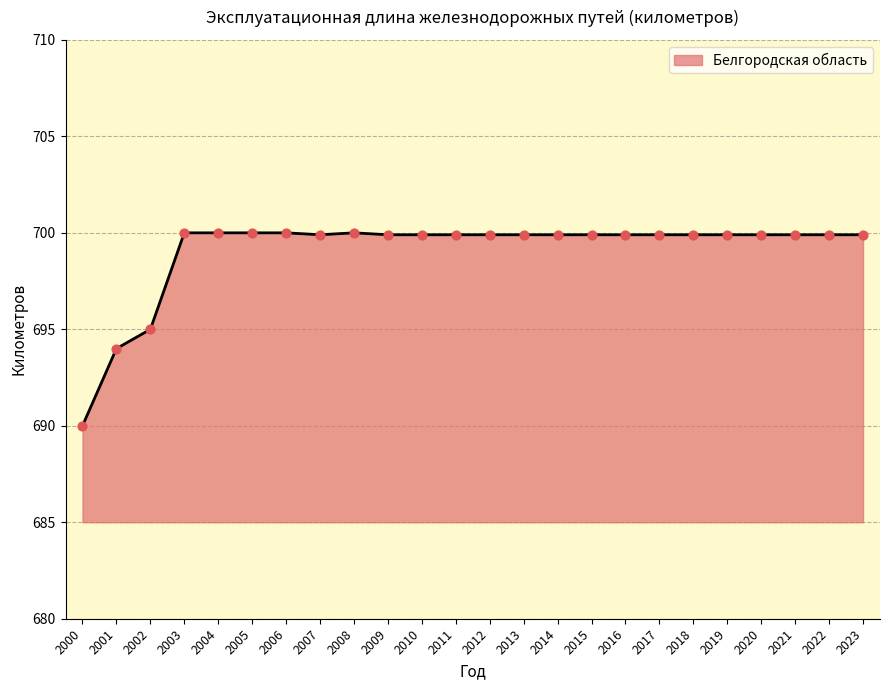

Between 2003 and 2001, which is larger?

2003